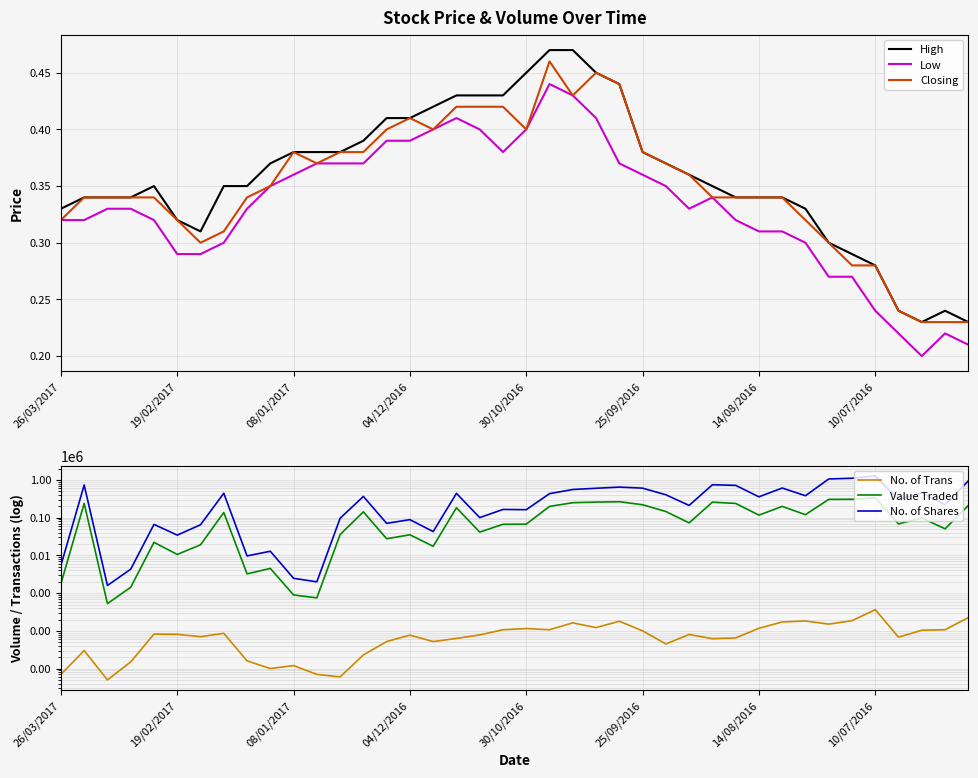

True or false: No. of Shares and Closing cross at least once.

False